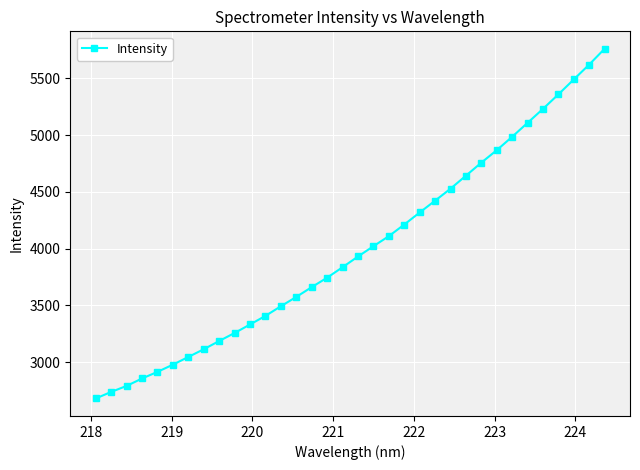

True or false: the data has more than 0 interior local peaks.

False